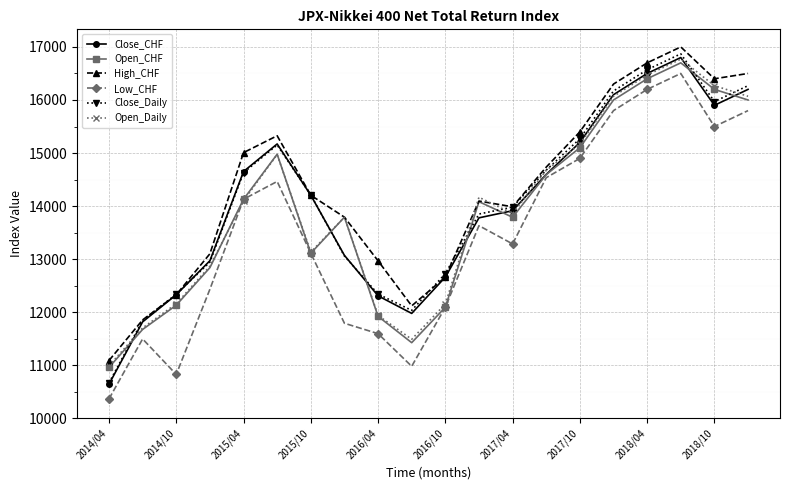

In Open_CHF, how many points are lower than both neighbors (excluding endpoints)?

3